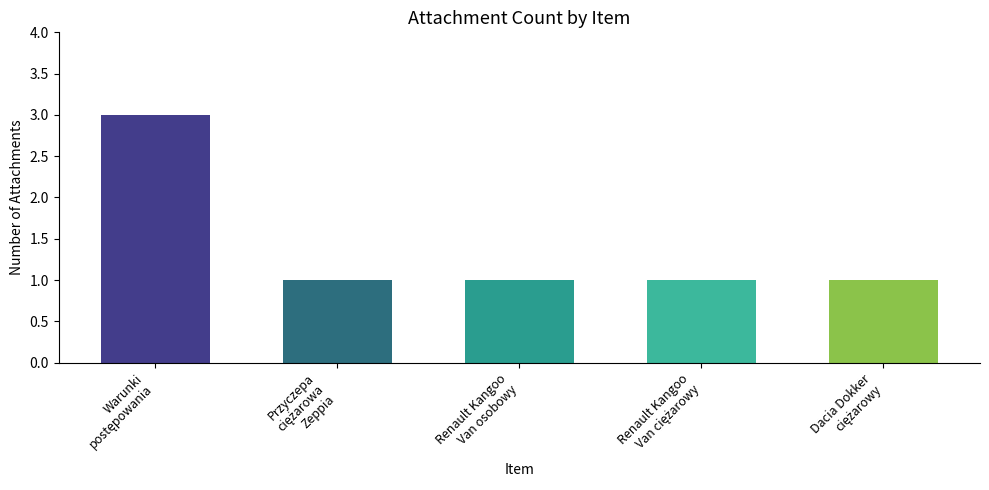

What is the label of the 4th bar from the right?

Przyczepa ciężarowa Zeppia